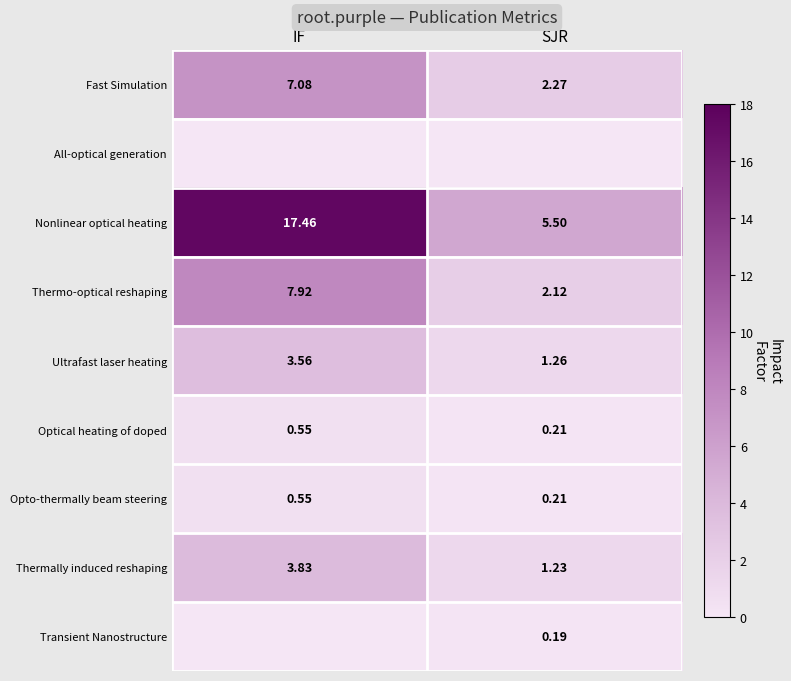

List the labels in order of Ultrafast laser heating value, largest first.

IF, SJR